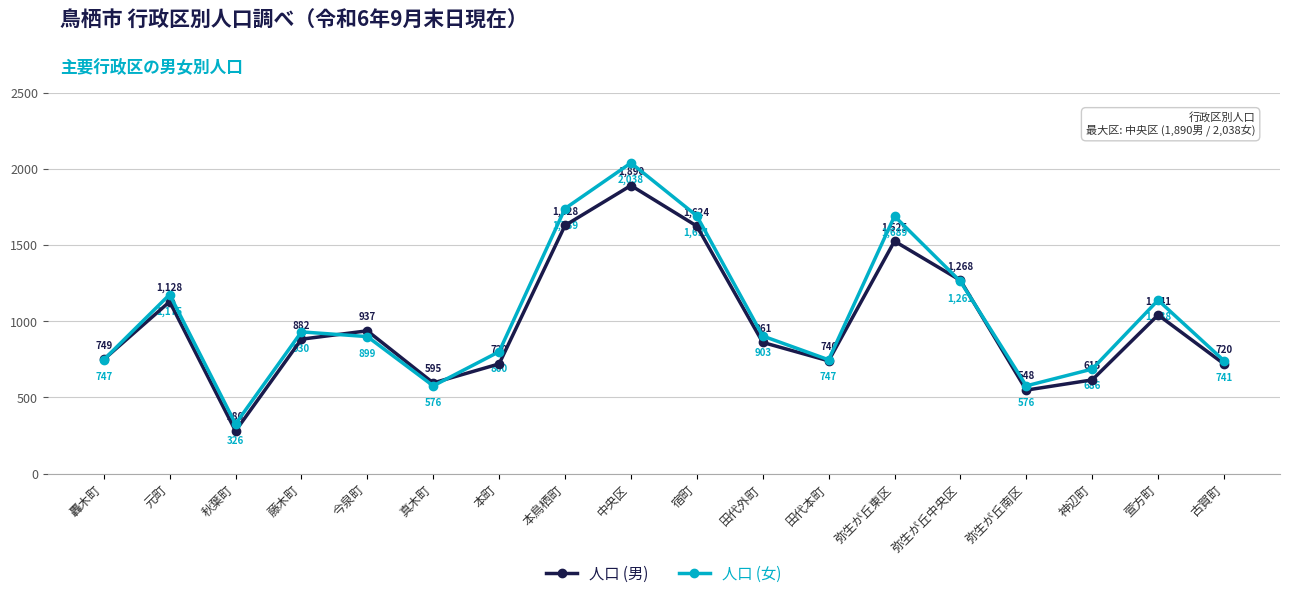

What is the minimum value shown in the chart?

280